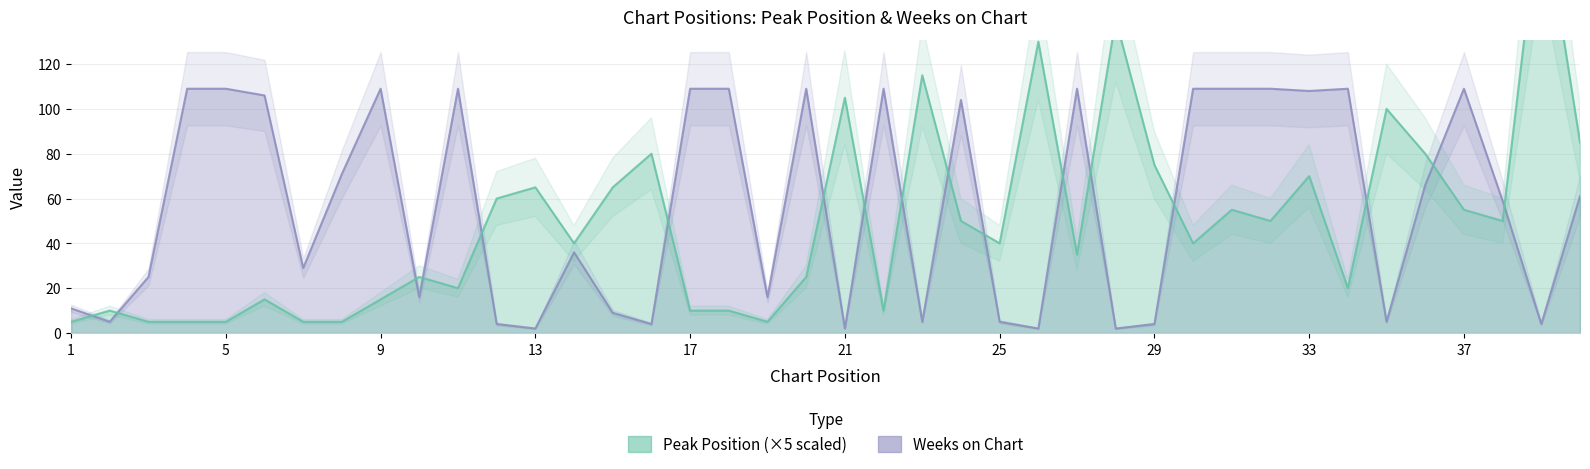

Which series has the widest spread of values?

Peak Position